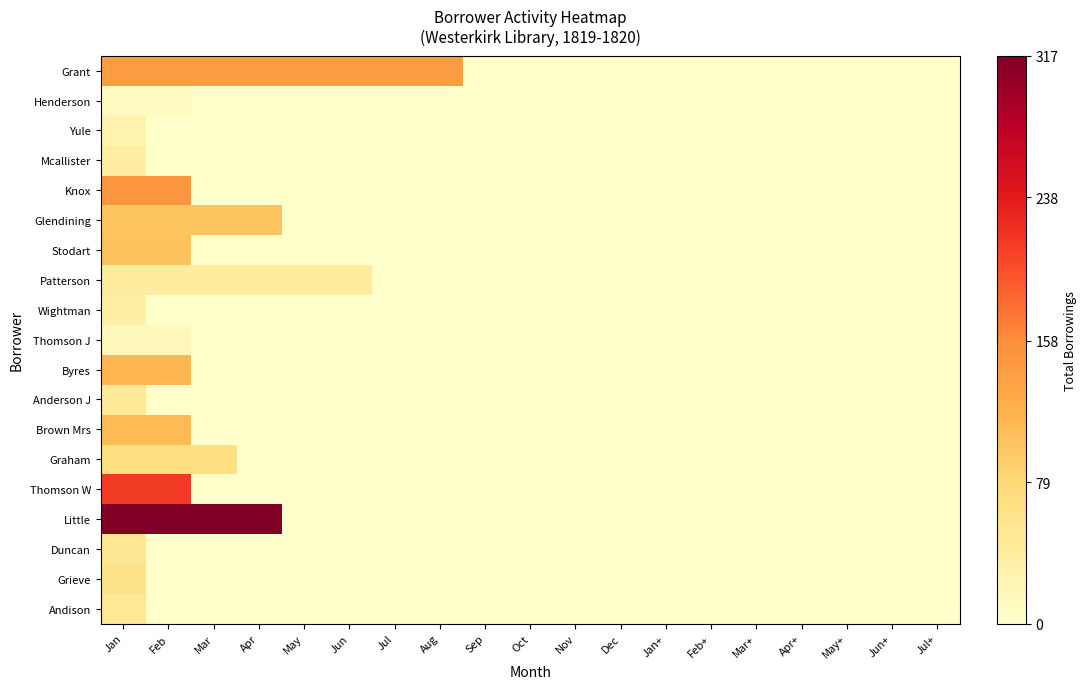

At which category is the sum across all series the highest?

Jan